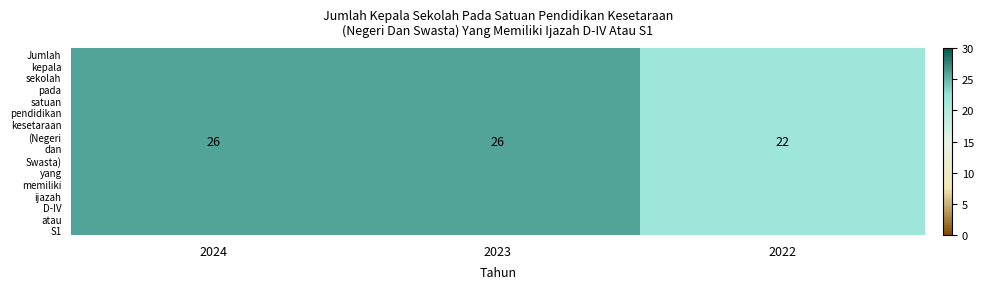

What is the greatest value displayed?

26